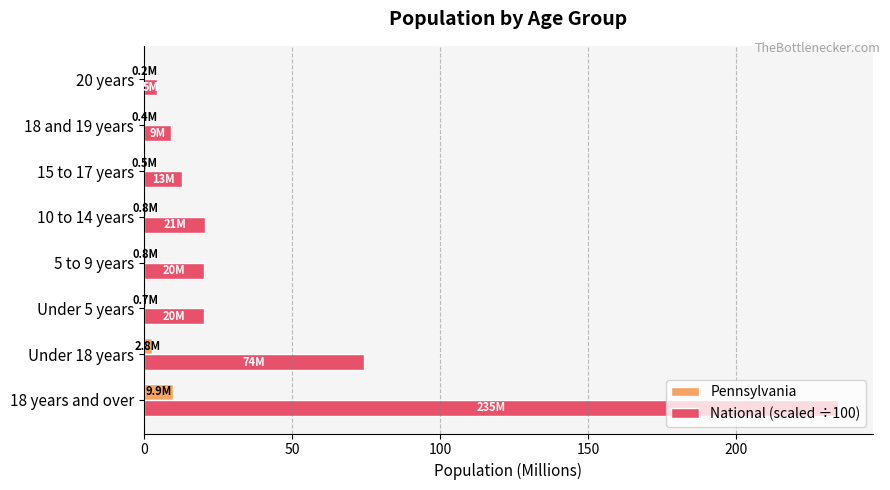

What is the sum of all National (scaled ÷100) values?

396.5